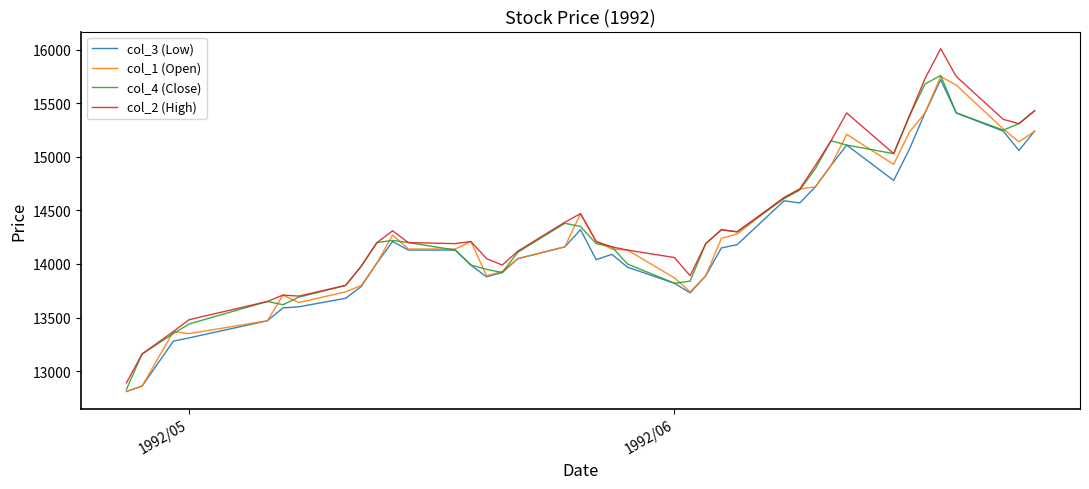

Which series has the widest spread of values?

col_2 (High)